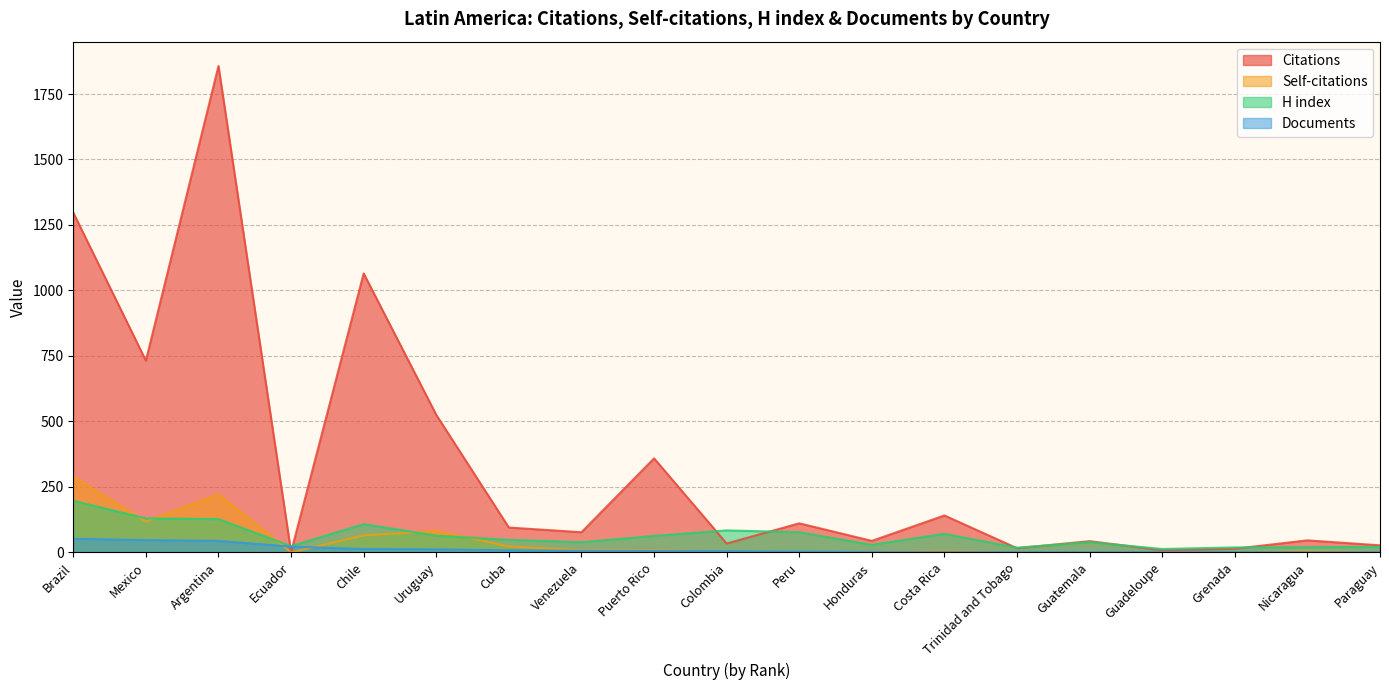

Which category has the highest value in the H index series?

Brazil